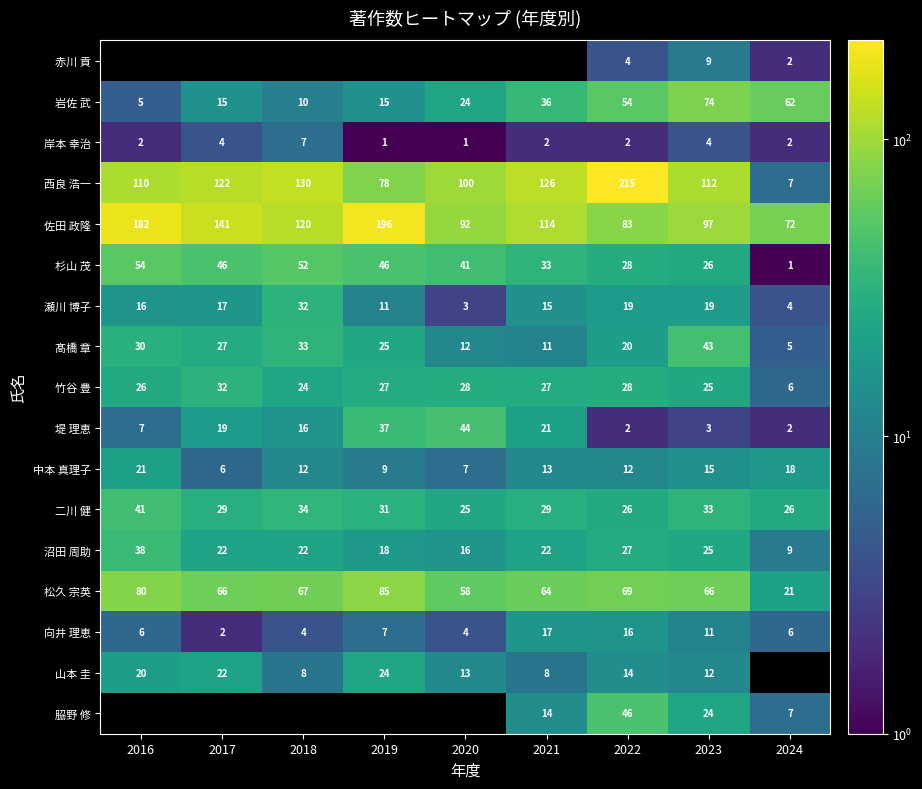

Which category has the lowest value in the 向井 理恵 series?

2017